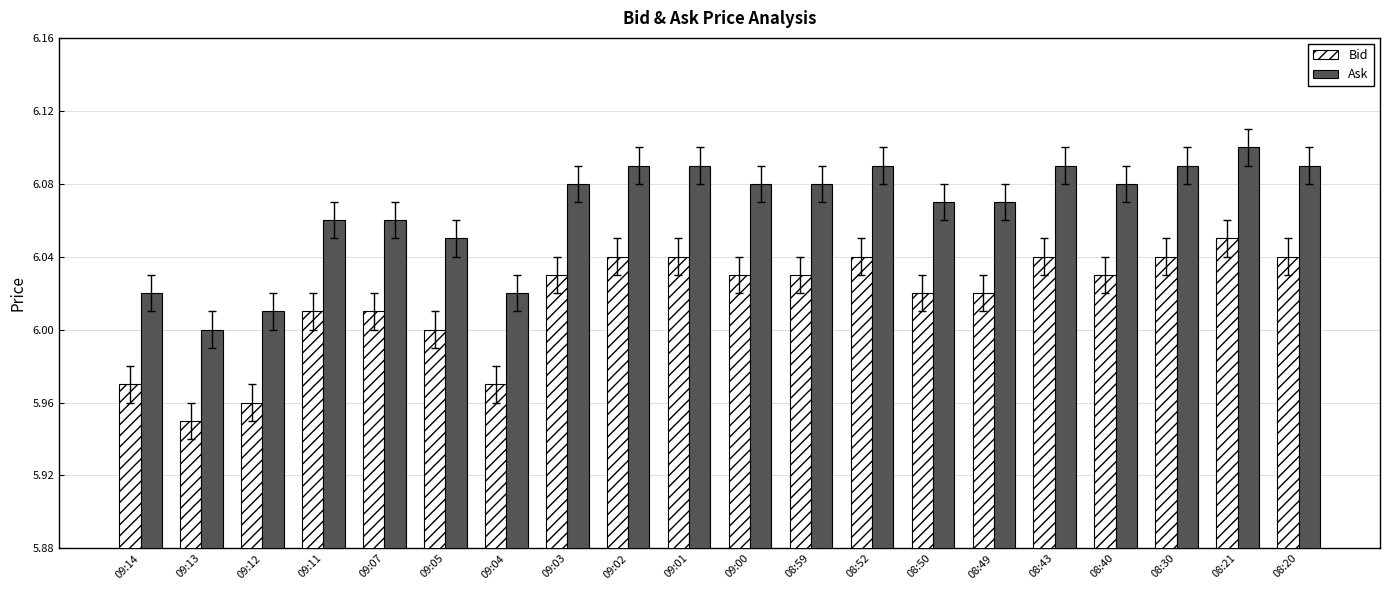

What is the difference between the second highest and second lowest values in the Ask series?

0.1